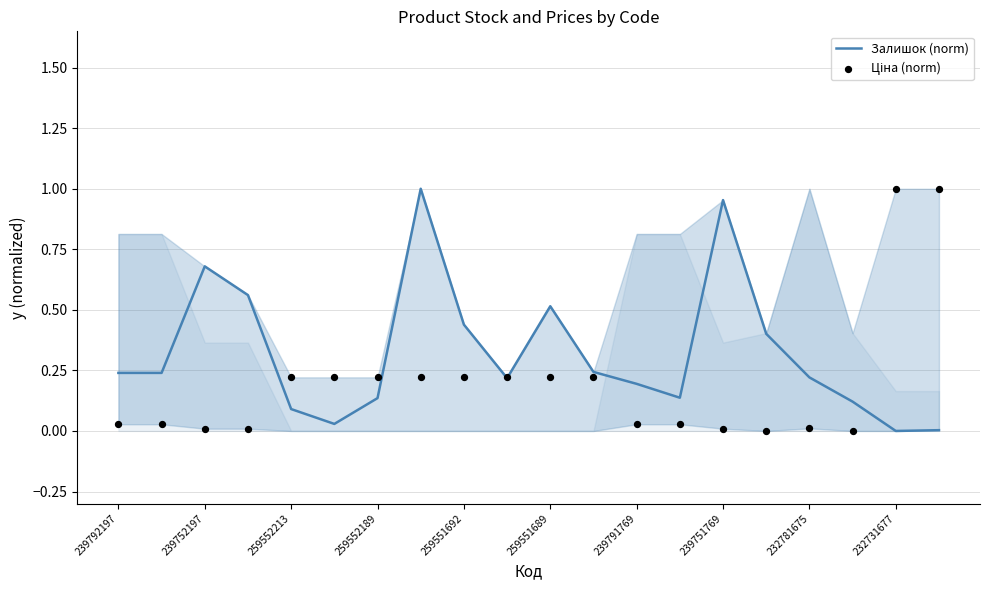

The value of Залишок (norm) at 239791769 is 0.2. True or false?

True